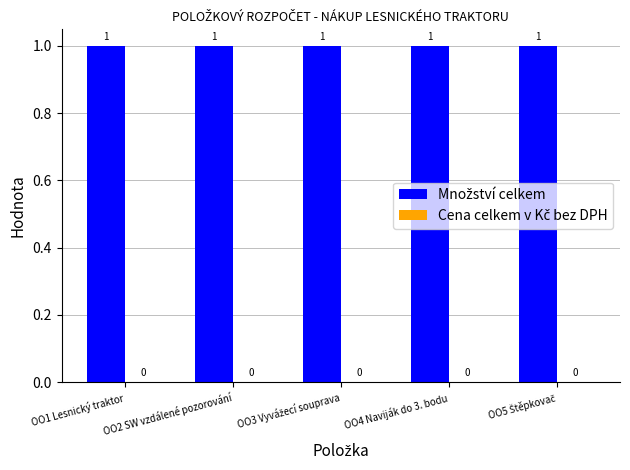

Reading right to left, what are all the values shown in this chart?

Množství celkem: OO5 Štěpkovač=1	OO4 Naviják do 3. bodu=1	OO3 Vyvážecí souprava=1	OO2 SW vzdálené pozorování=1	OO1 Lesnický traktor=1
Cena celkem v Kč bez DPH: OO5 Štěpkovač=0	OO4 Naviják do 3. bodu=0	OO3 Vyvážecí souprava=0	OO2 SW vzdálené pozorování=0	OO1 Lesnický traktor=0